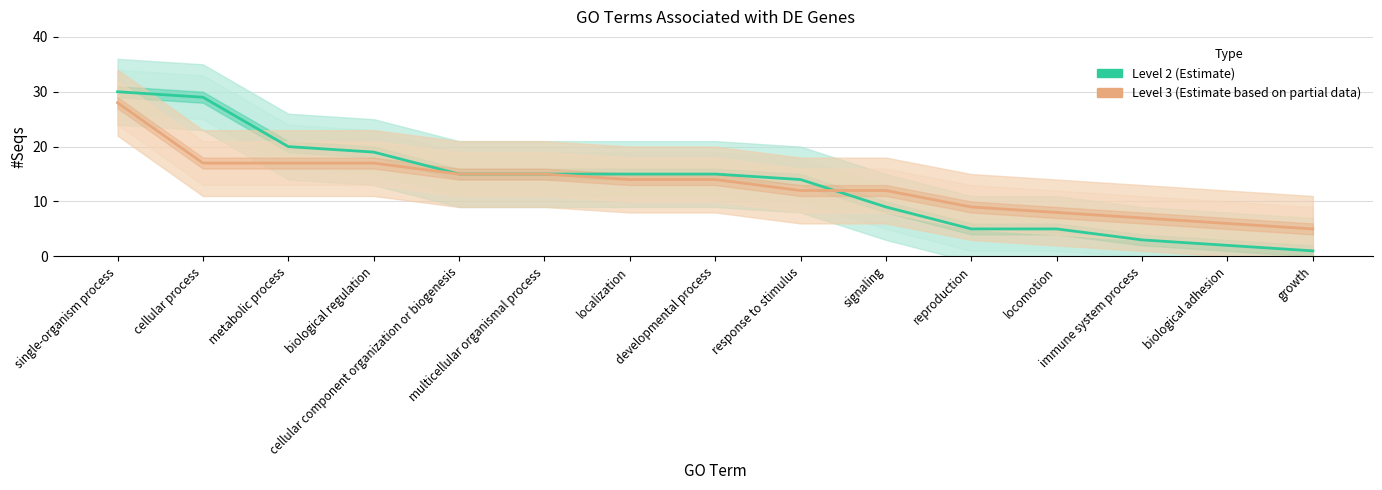

Where does the Level 3 (Estimate based on partial data) series first go above 14?

single-organism process